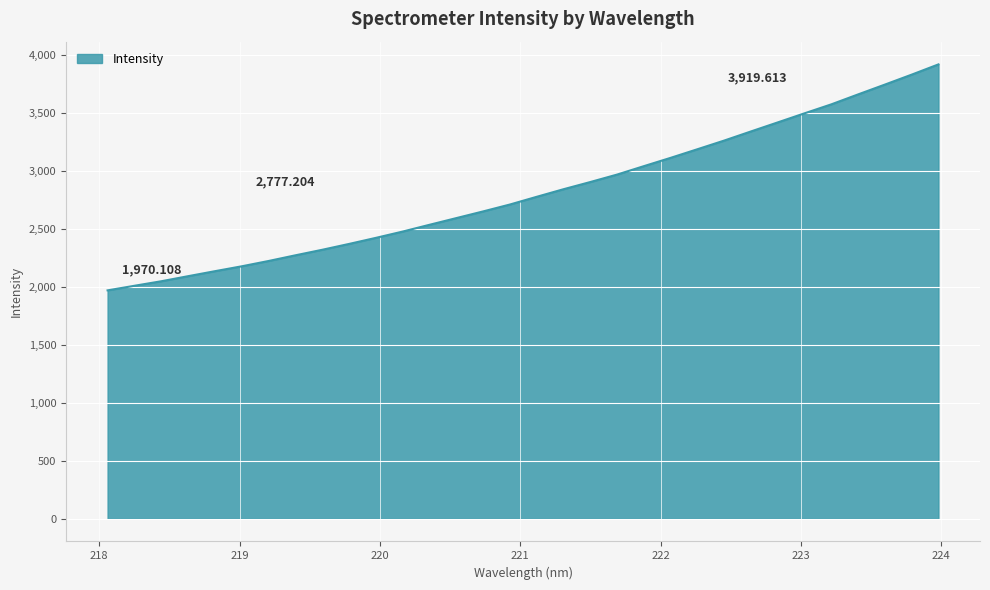

What is the difference between the maximum and minimum values?

1949.5